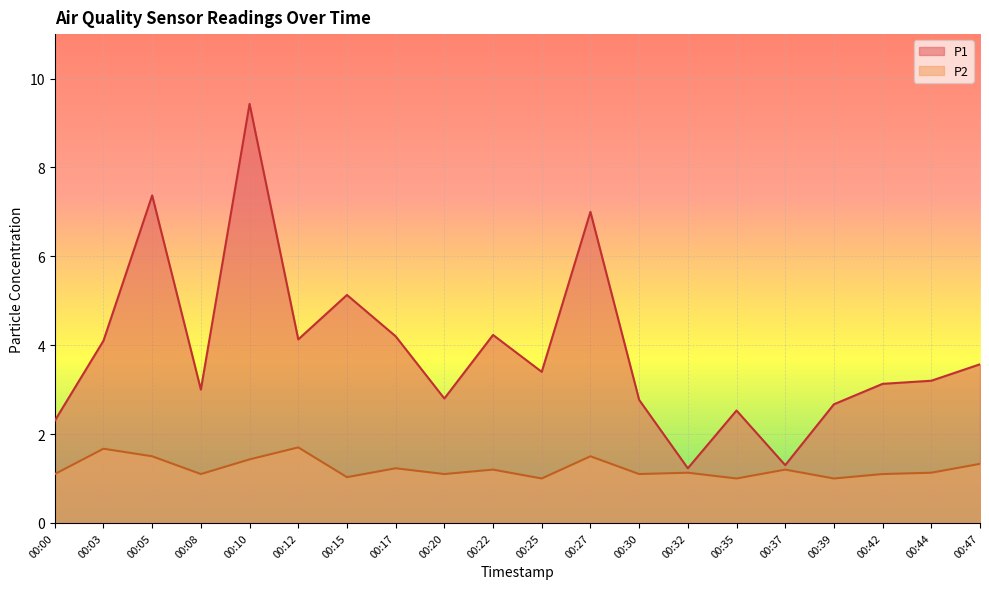

How many data points in P1 are above 3?

12